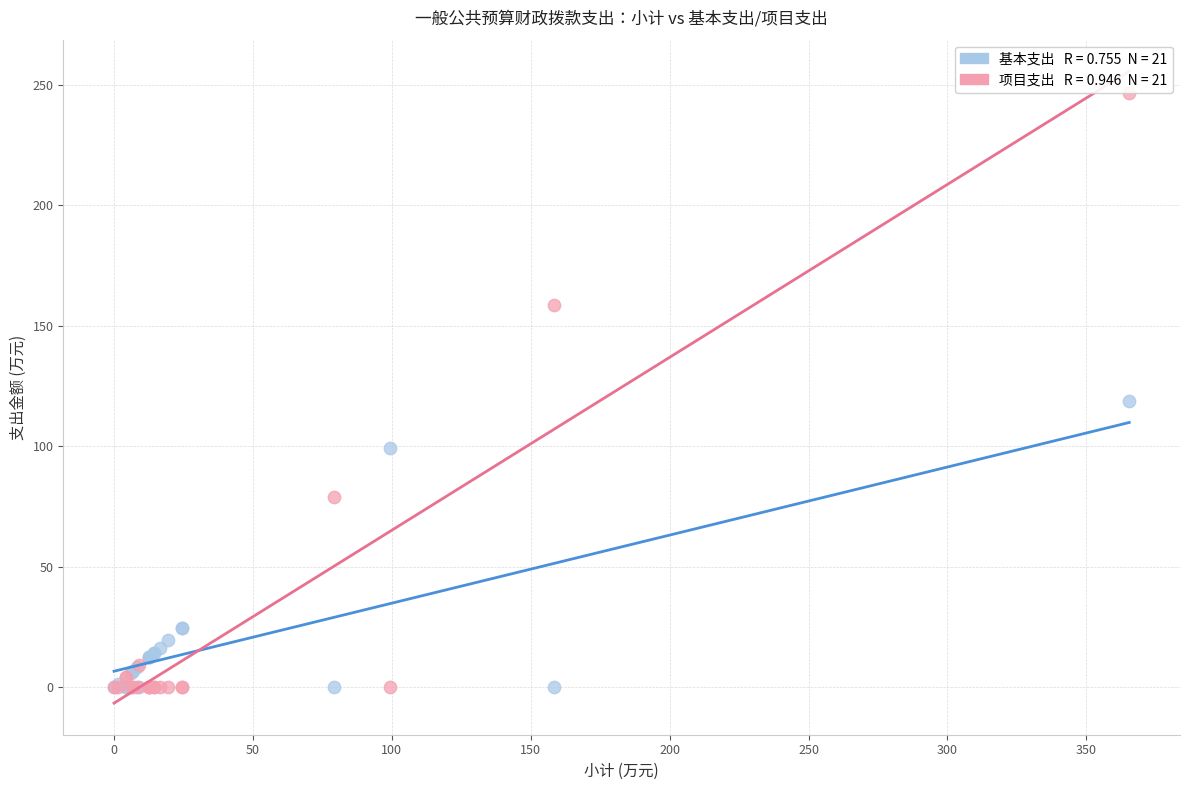

Across all series, what Y value is closest to 123?

118.8